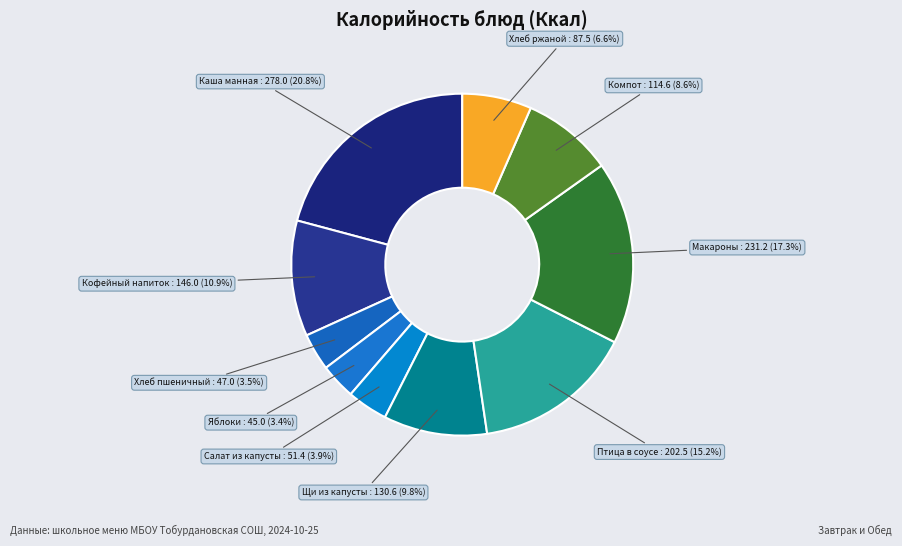

Which category has the biggest portion of the pie?

Каша молочная манная с маслом